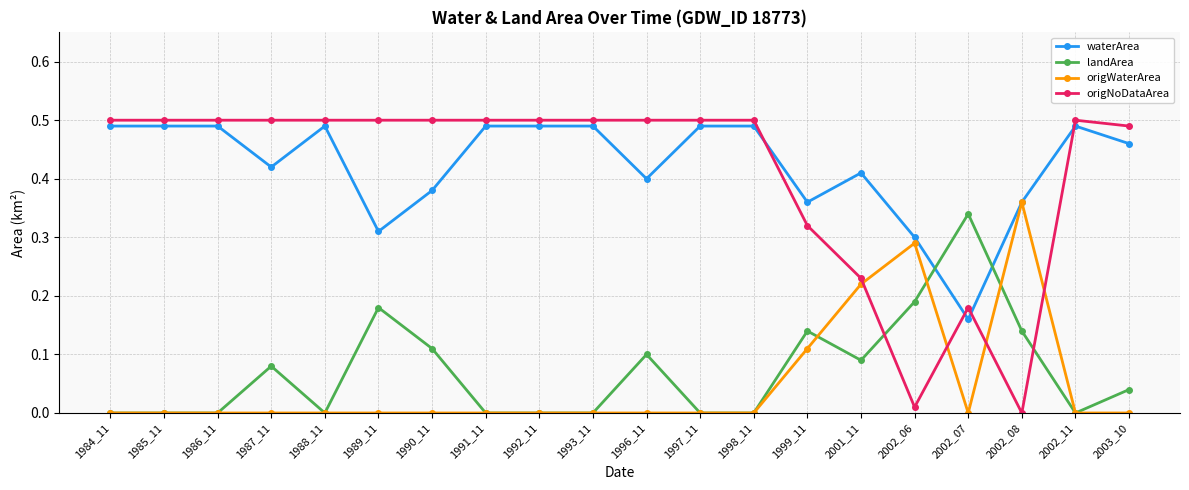

Which series has the largest range (max minus min)?

origNoDataArea